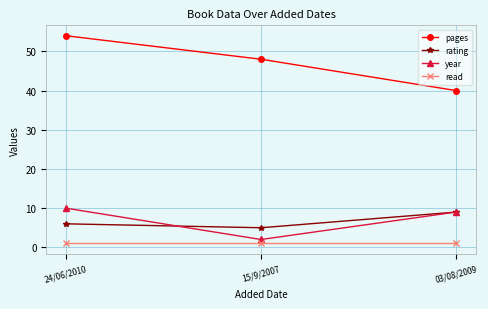

What is the value of the pages point at the 1st from the left?

54